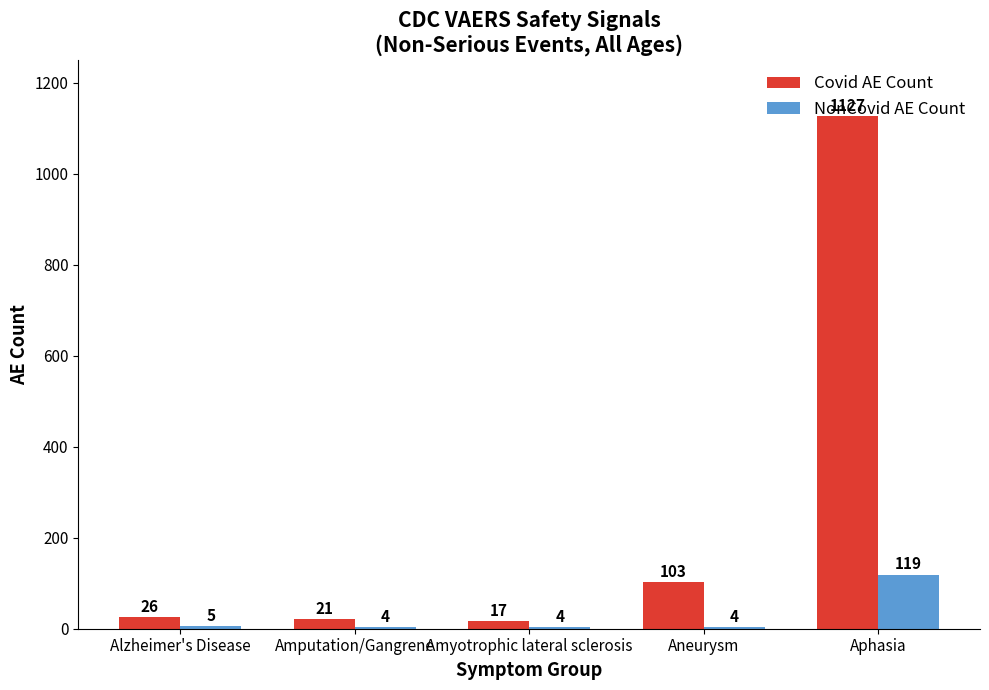

Reading left to right, extract all data points from this chart.

Covid AE Count: Alzheimer's Disease=26	Amputation/Gangrene=21	Amyotrophic lateral sclerosis=17	Aneurysm=103	Aphasia=1127
NonCovid AE Count: Alzheimer's Disease=5	Amputation/Gangrene=4	Amyotrophic lateral sclerosis=4	Aneurysm=4	Aphasia=119